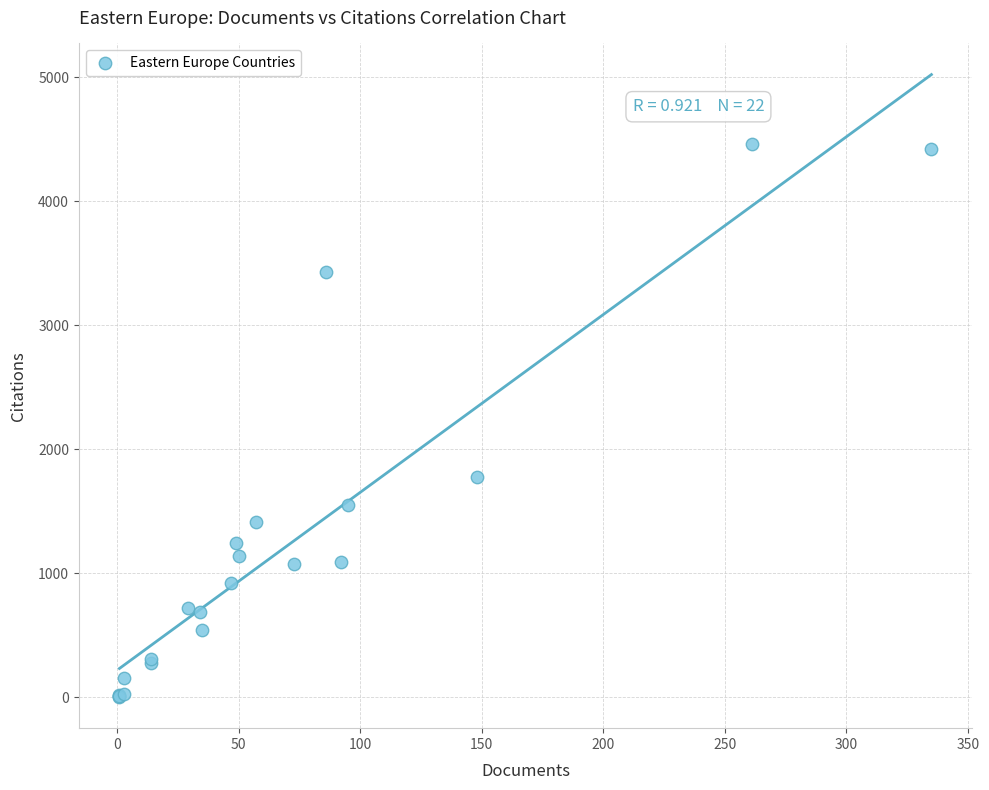

What Y value in the scatter plot is closest to 2234?

1779